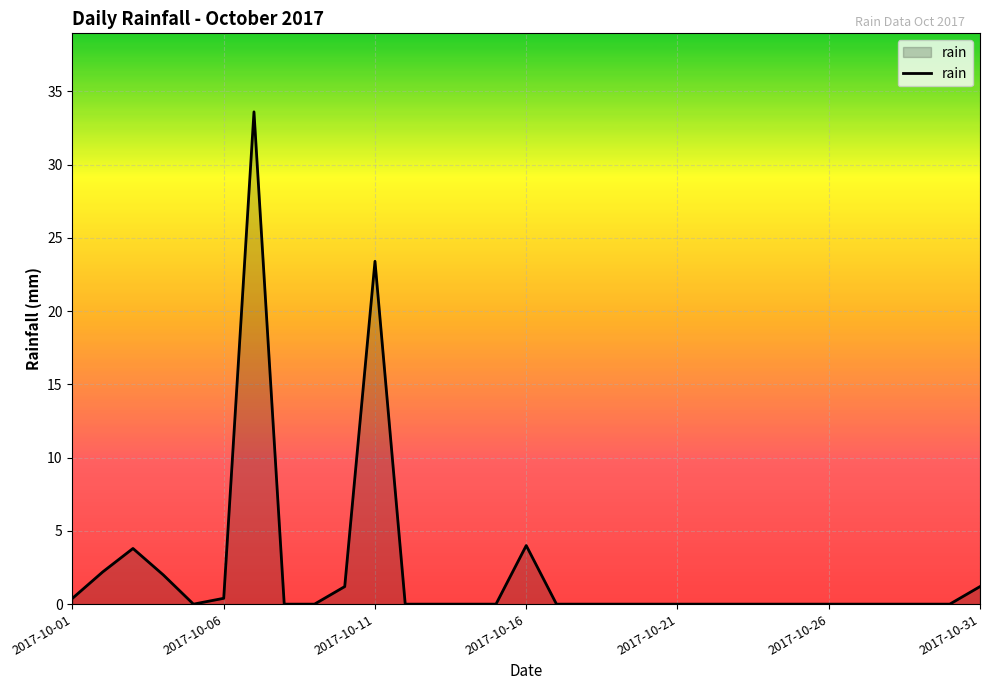

What is the maximum value shown in the chart?

33.6